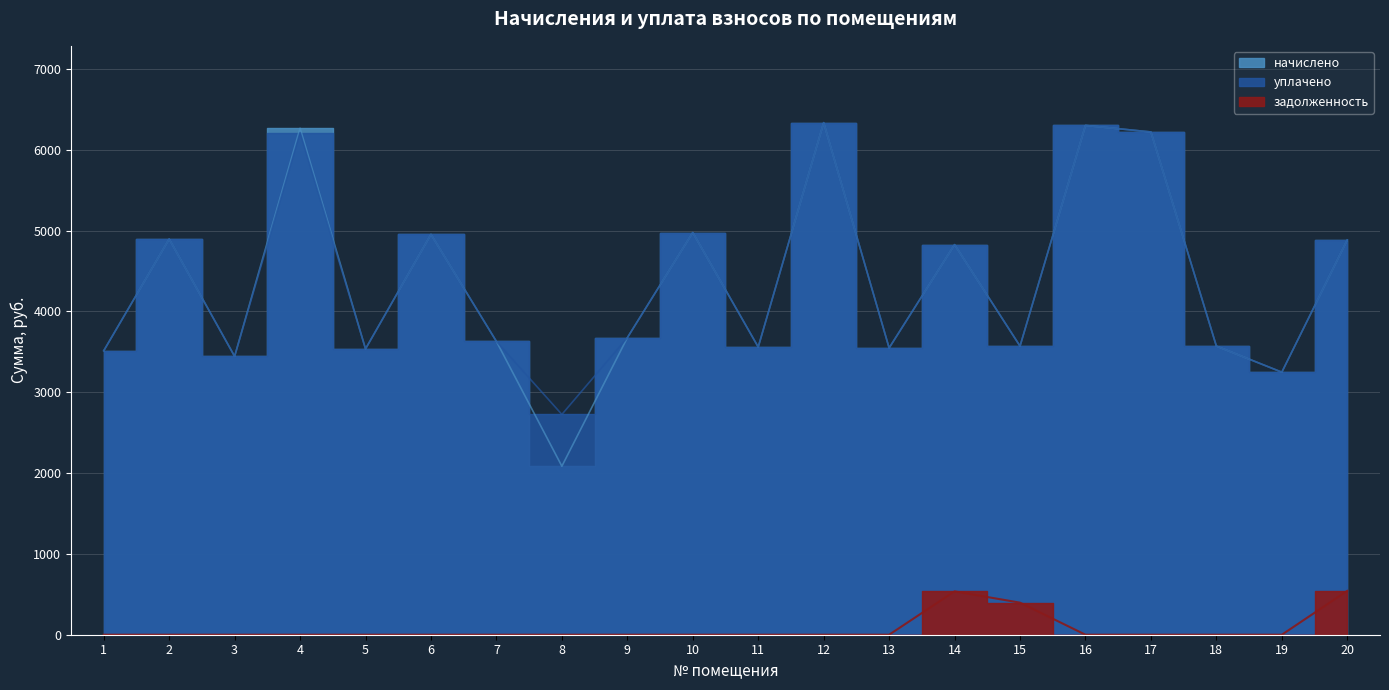

What is the difference between the highest and lowest values at 17?

6220.8